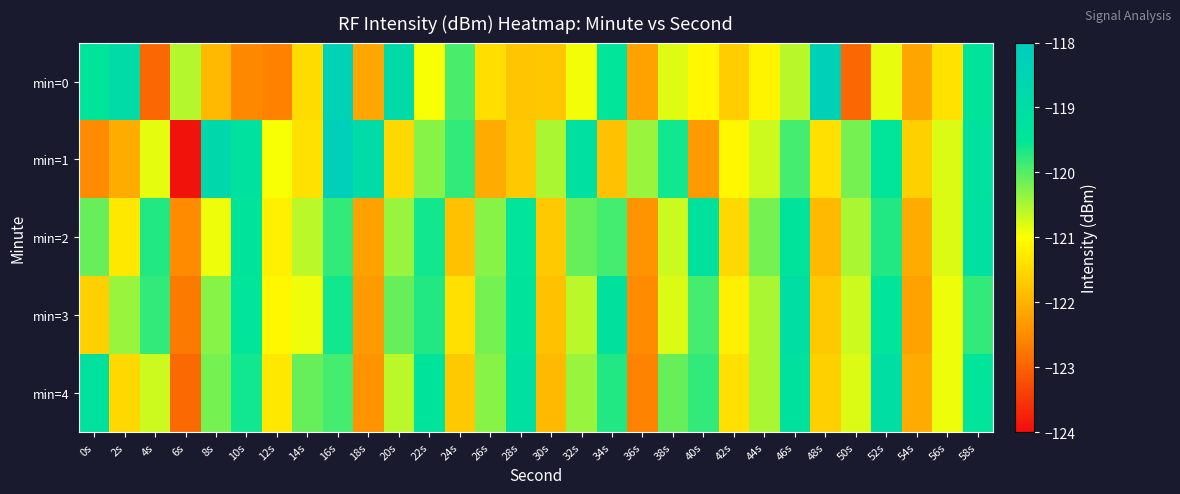

Reading right to left, extract all data points from this chart.

min=0: 58s=-119.5	56s=-121.4	54s=-122.2	52s=-120.9	50s=-122.9	48s=-118.4	46s=-120.6	44s=-121.1	42s=-121.6	40s=-121.1	38s=-120.8	36s=-122.2	34s=-119.5	32s=-120.9	30s=-121.7	28s=-121.7	26s=-121.4	24s=-119.9	22s=-121.0	20s=-118.8	18s=-122.1	16s=-118.4	14s=-121.5	12s=-122.6	10s=-122.5	8s=-121.9	6s=-120.6	4s=-122.9	2s=-118.9	0s=-119.4
min=1: 58s=-119.3	56s=-120.8	54s=-121.6	52s=-119.5	50s=-120.2	48s=-121.4	46s=-119.9	44s=-120.7	42s=-121.1	40s=-122.3	38s=-119.6	36s=-120.4	34s=-121.8	32s=-119.2	30s=-120.5	28s=-121.7	26s=-122.1	24s=-119.8	22s=-120.3	20s=-121.5	18s=-118.9	16s=-118.2	14s=-121.4	12s=-121.0	10s=-119.3	8s=-118.8	6s=-123.9	4s=-120.9	2s=-122.1	0s=-122.5
min=2: 58s=-119.2	56s=-120.8	54s=-122.1	52s=-119.7	50s=-120.5	48s=-121.9	46s=-119.4	44s=-120.2	42s=-121.5	40s=-119.3	38s=-120.7	36s=-122.4	34s=-119.9	32s=-120.1	30s=-121.7	28s=-119.5	26s=-120.3	24s=-121.8	22s=-119.6	20s=-120.4	18s=-122.2	16s=-119.8	14s=-120.6	12s=-121.2	10s=-119.4	8s=-120.9	6s=-122.5	4s=-119.7	2s=-121.3	0s=-120.1
min=3: 58s=-119.8	56s=-120.9	54s=-122.2	52s=-119.5	50s=-120.7	48s=-121.7	46s=-119.1	44s=-120.5	42s=-121.2	40s=-119.9	38s=-120.8	36s=-122.5	34s=-119.3	32s=-120.6	30s=-121.8	28s=-119.4	26s=-120.2	24s=-121.4	22s=-119.7	20s=-120.1	18s=-122.3	16s=-119.6	14s=-120.9	12s=-121.1	10s=-119.5	8s=-120.3	6s=-122.7	4s=-119.8	2s=-120.4	0s=-121.6
min=4: 58s=-119.5	56s=-120.9	54s=-122.1	52s=-119.1	50s=-120.8	48s=-121.6	46s=-119.3	44s=-120.5	42s=-121.4	40s=-119.8	38s=-120.1	36s=-122.6	34s=-119.7	32s=-120.4	30s=-121.9	28s=-119.2	26s=-120.3	24s=-121.7	22s=-119.4	20s=-120.6	18s=-122.4	16s=-119.9	14s=-120.1	12s=-121.3	10s=-119.6	8s=-120.2	6s=-122.9	4s=-120.7	2s=-121.5	0s=-119.3